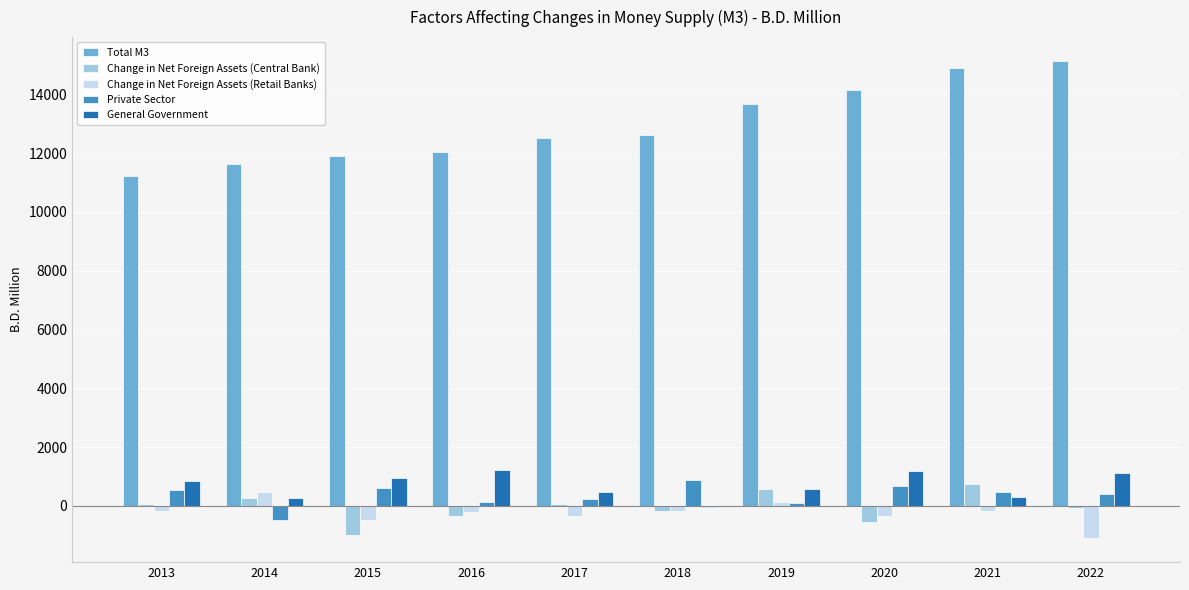

The value of Change in Net Foreign Assets (Central Bank) at 2013 is 52.7. True or false?

True